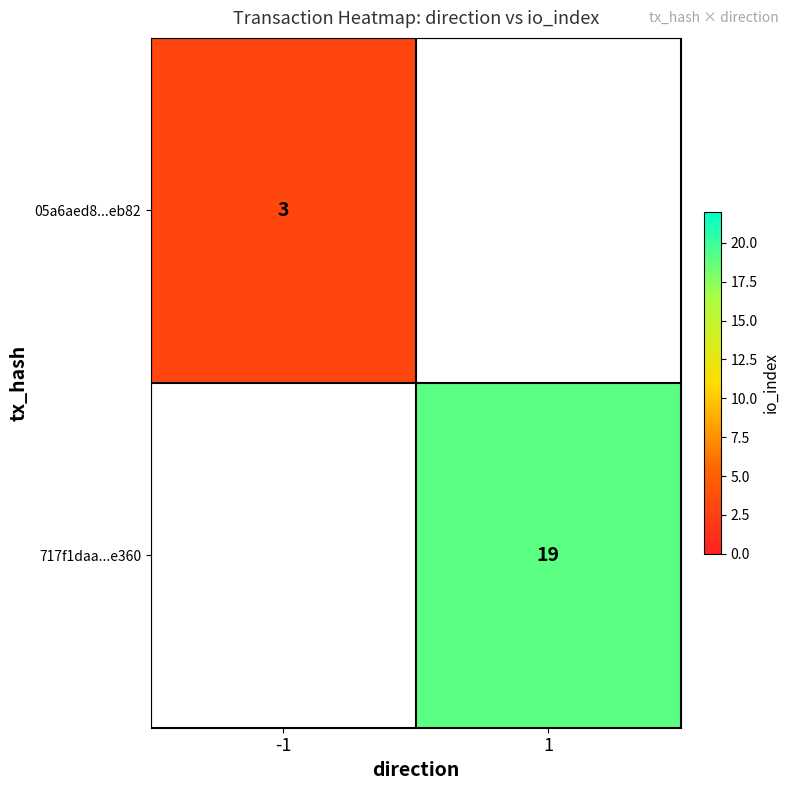

The value of 05a6aed8...eb82 at -1 is 3. True or false?

True